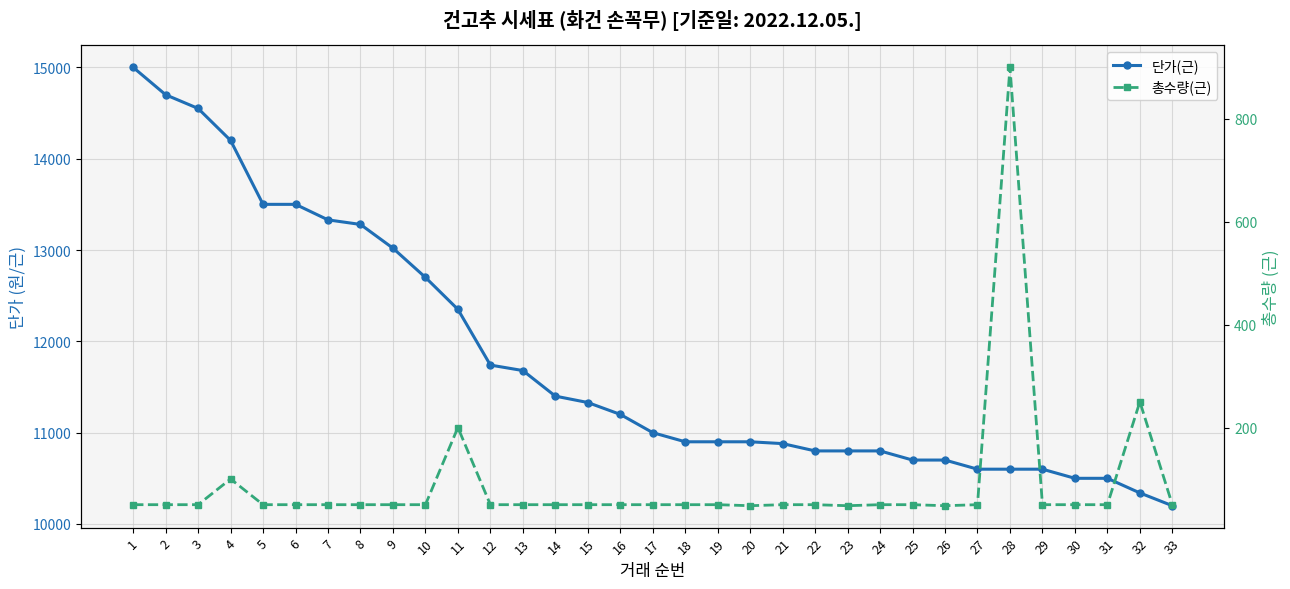

What is the sum of all 총수량(근) values?

2894